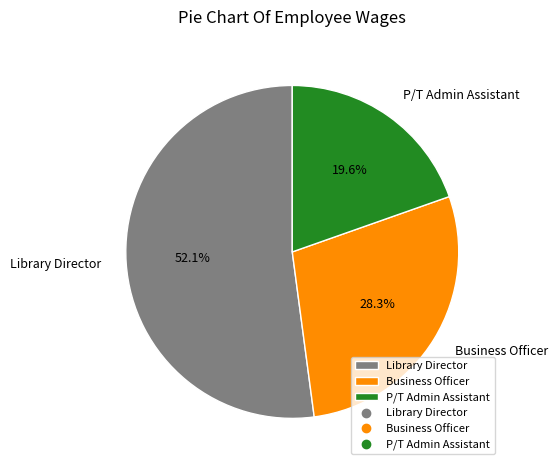

What percentage is the Library Director slice, to the nearest percent?

52%